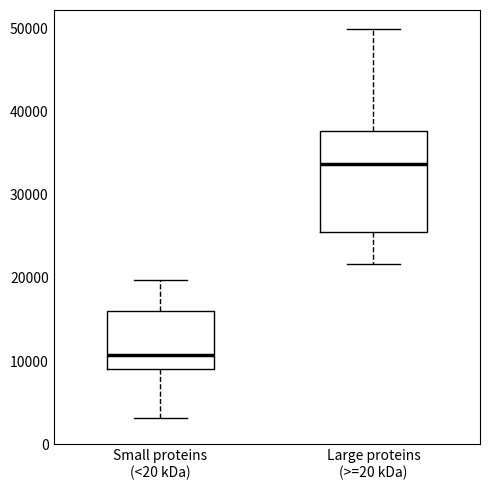

Reading left to right, read every box against the y-axis: the position of its median line, the range the box covers, and the ends of its whiskers. The values are not printed on the chart, so give them approximately, as read against the axis.

Small proteins (<20 kDa): median 11000, box 9000 to 16000, whiskers 3000 to 20000
Large proteins (>=20 kDa): median 34000, box 26000 to 38000, whiskers 22000 to 50000